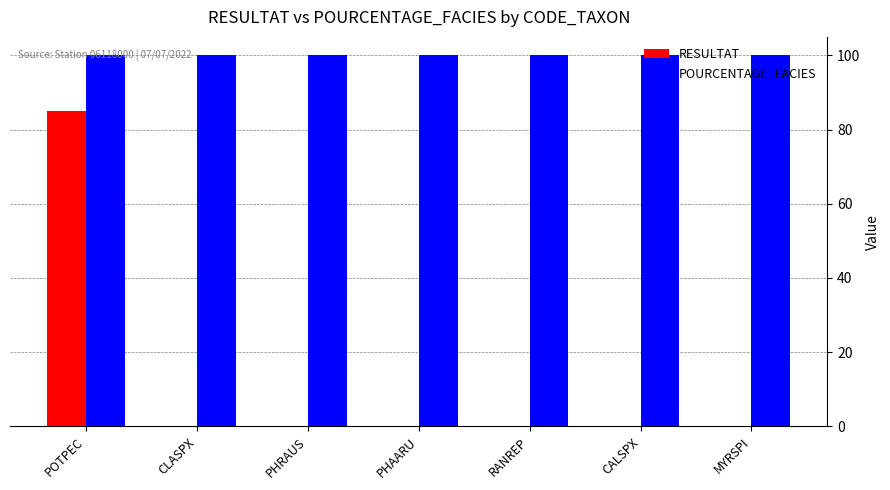

True or false: POURCENTAGE_FACIES has a value of 133.3 at RANREP.

False